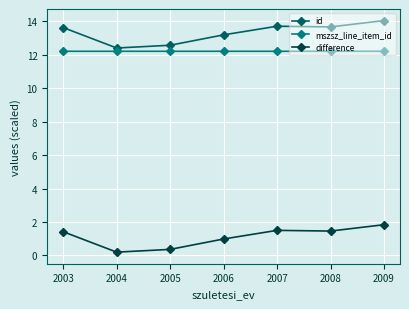

How many data points does each series have?

7